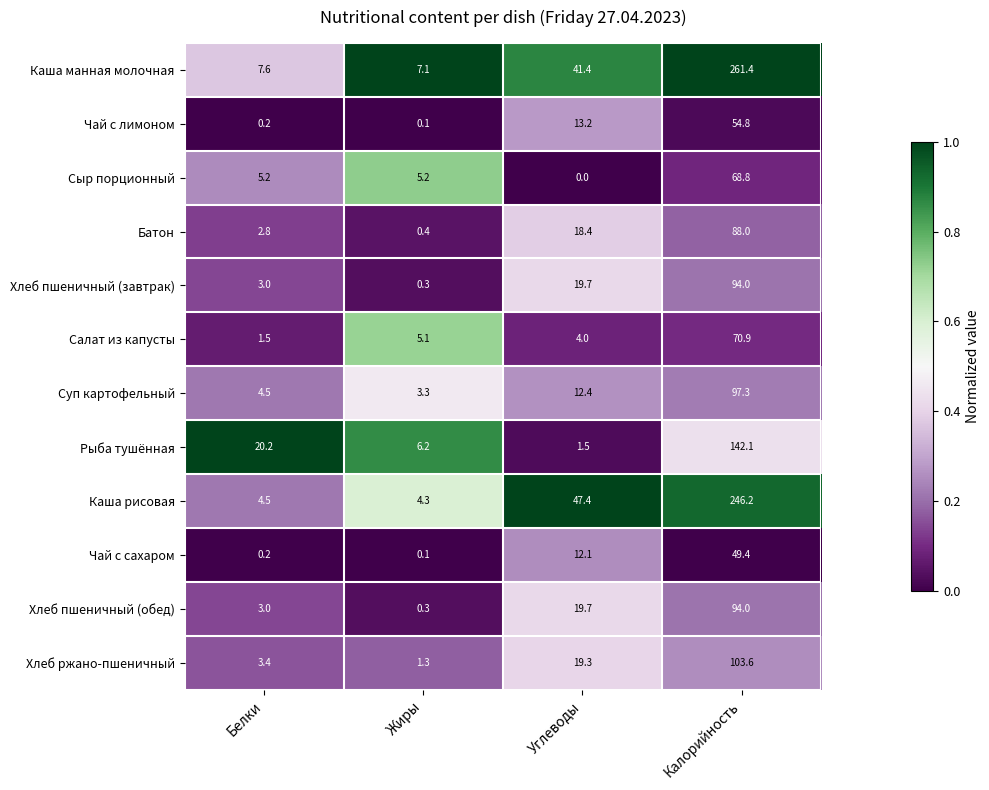

List the labels in order of Хлеб ржано-пшеничный value, smallest first.

Жиры, Белки, Углеводы, Калорийность